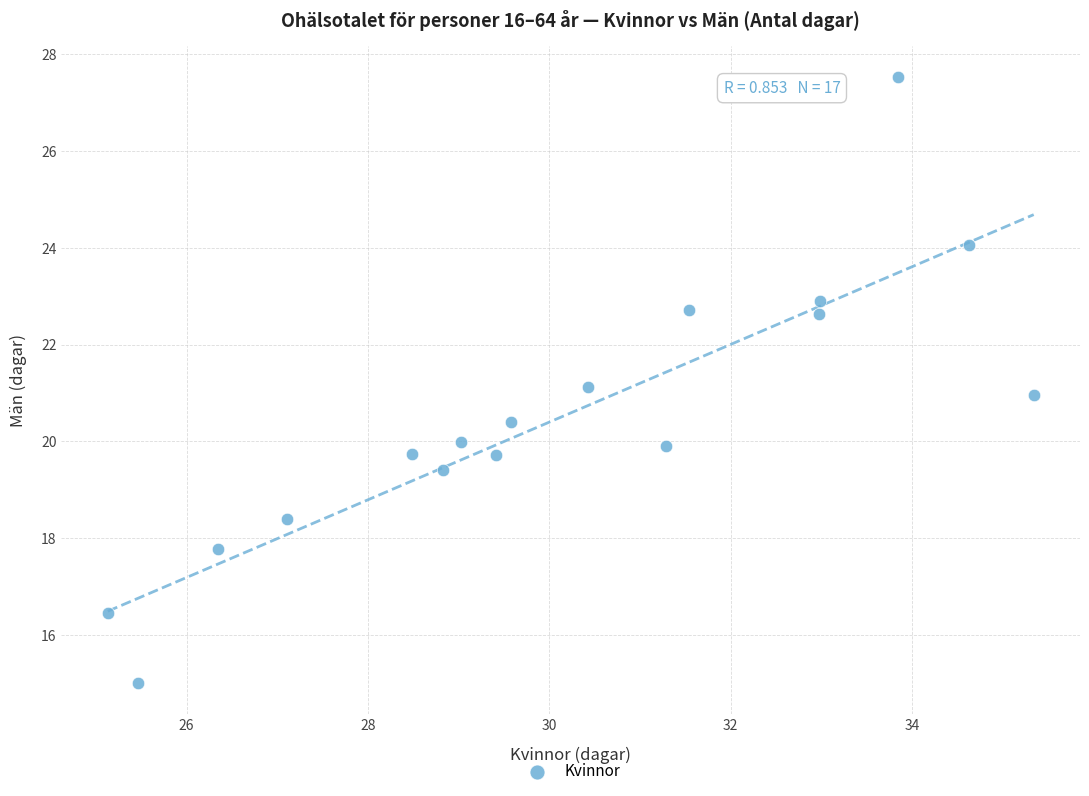

What is the range of Y values (max minus min)?

12.5